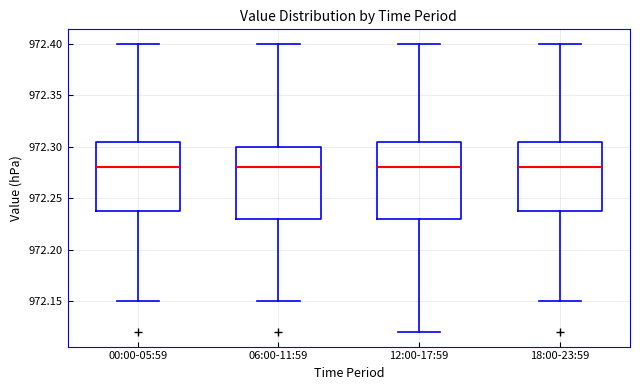

Reading left to right, transcribe this box plot: for each box, give where its median line is, the range the box spans, and where its two whiskers end, as read against the y-axis. The values are not printed on the chart, so give them approximately, as read against the axis.

00:00-05:59: median 972.280, box 972.240 to 972.305, whiskers 972.150 to 972.400
06:00-11:59: median 972.280, box 972.230 to 972.300, whiskers 972.150 to 972.400
12:00-17:59: median 972.280, box 972.230 to 972.305, whiskers 972.120 to 972.400
18:00-23:59: median 972.280, box 972.240 to 972.305, whiskers 972.150 to 972.400